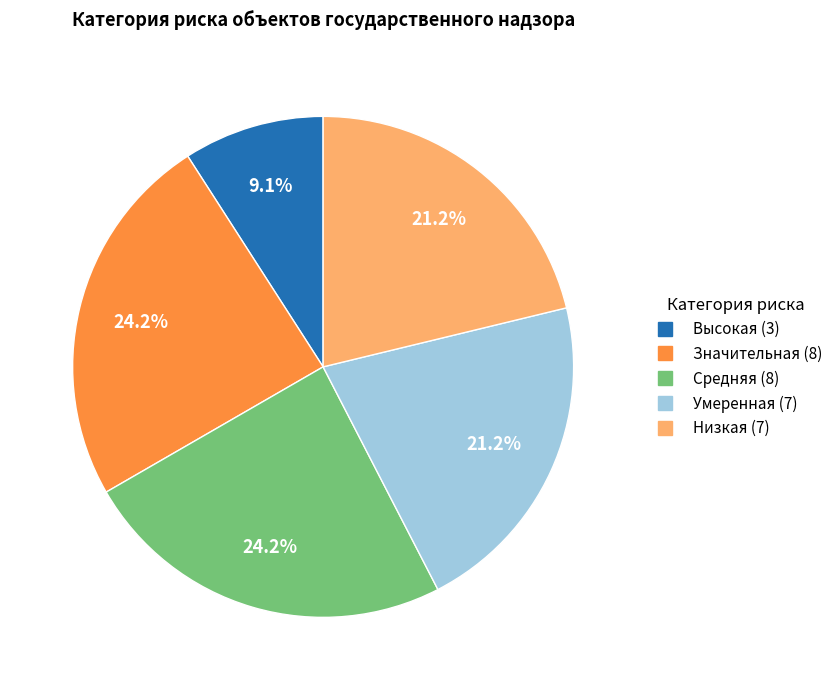

Between Средняя and Низкая, which is larger?

Средняя